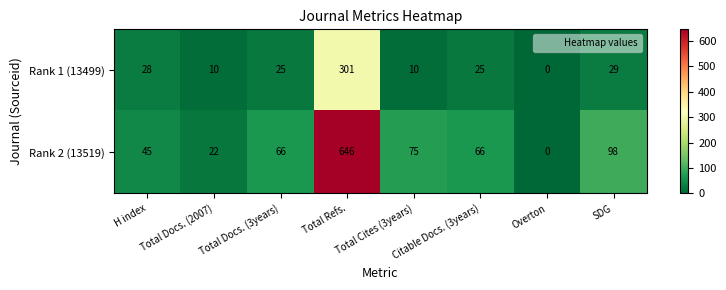

List the series in order of their overall mean, highest first.

Rank 2 (13519), Rank 1 (13499)